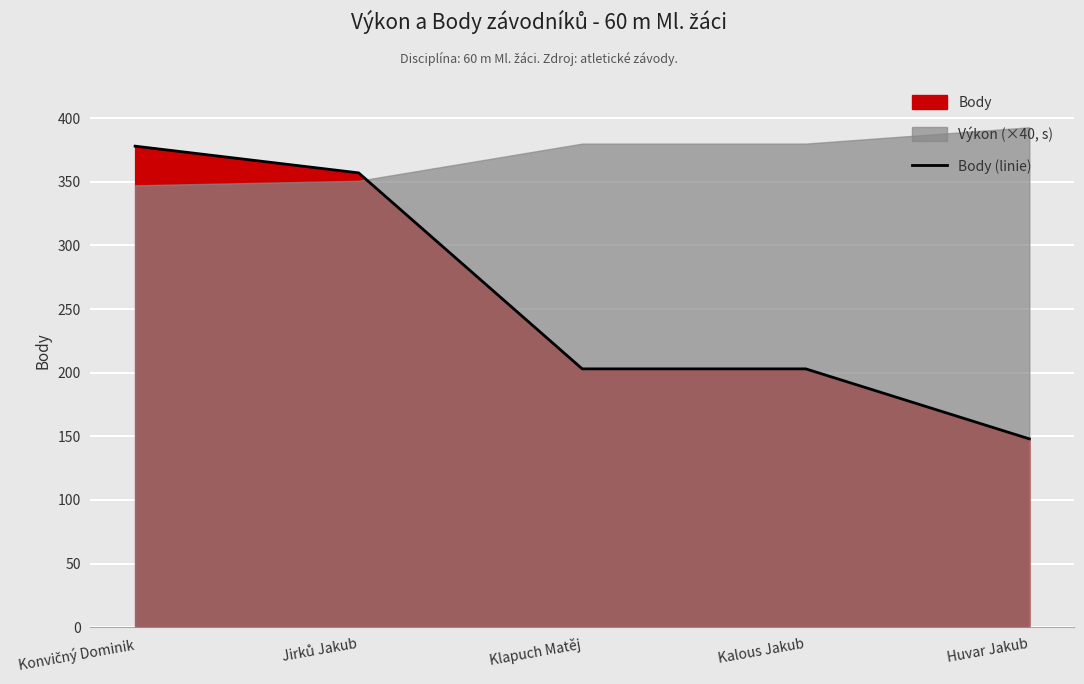

At which label does the data first exceed 203?

Konvičný Dominik